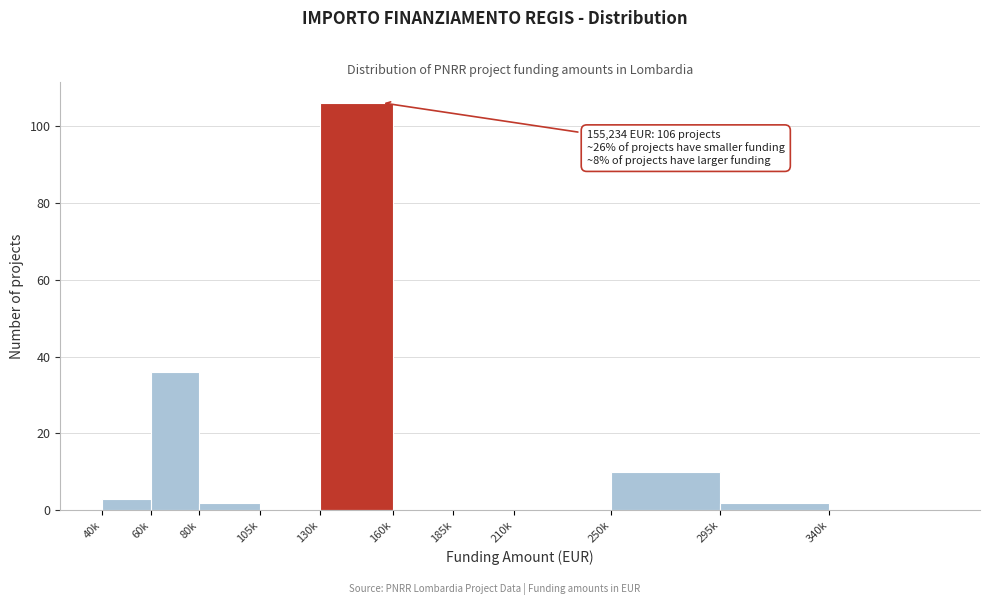

Reading left to right, what are all the values shown in this chart?

40k=3	60k=36	80k=2	105k=0	130k=106	160k=0	185k=0	210k=0	250k=10	295k=2	340k=0